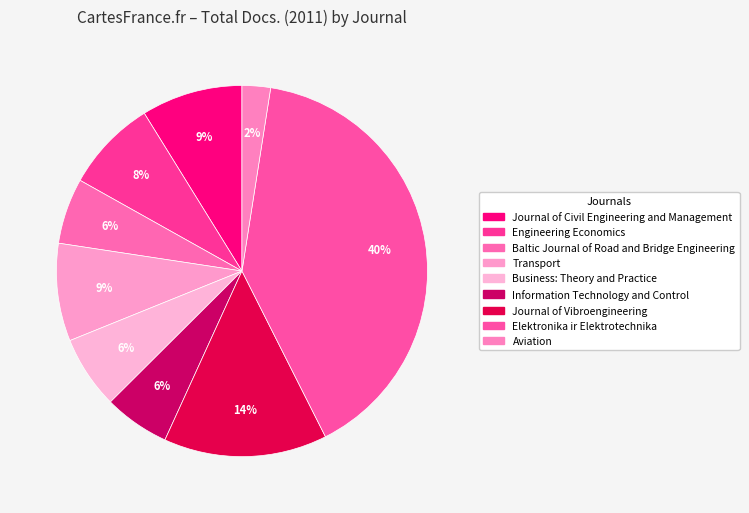

Is the sum of Aviation and Baltic Journal of Road and Bridge Engineering greater than half?

No